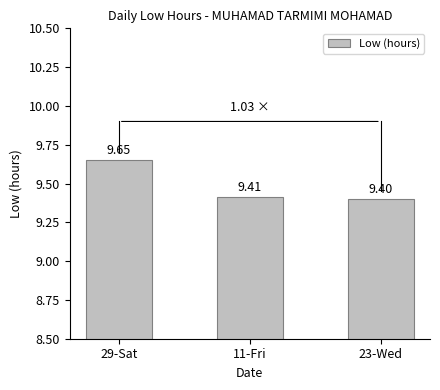

Rank the categories by value from lowest to highest.

23-Wed, 11-Fri, 29-Sat